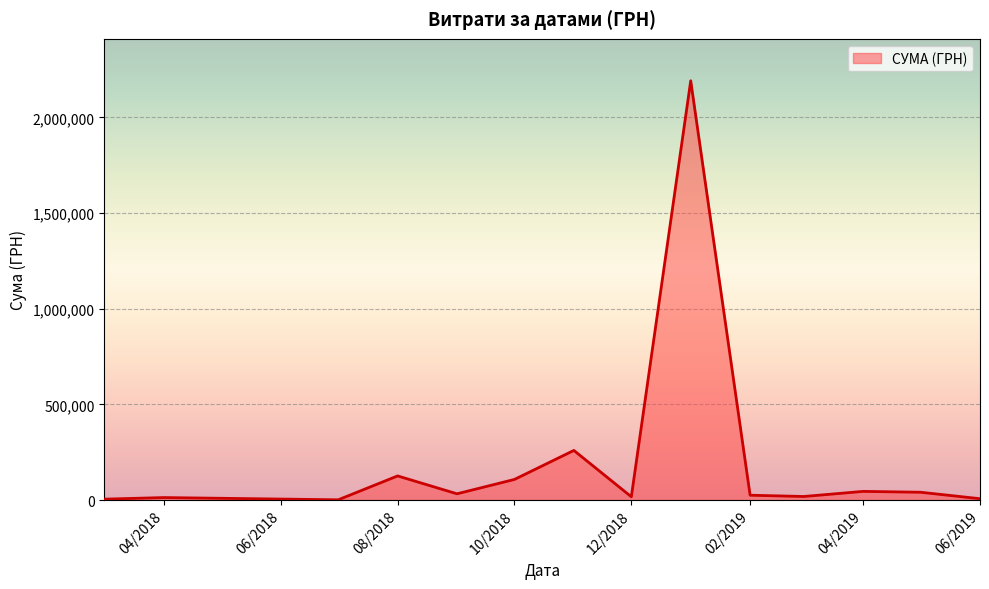

How many categories are shown in the chart?

14